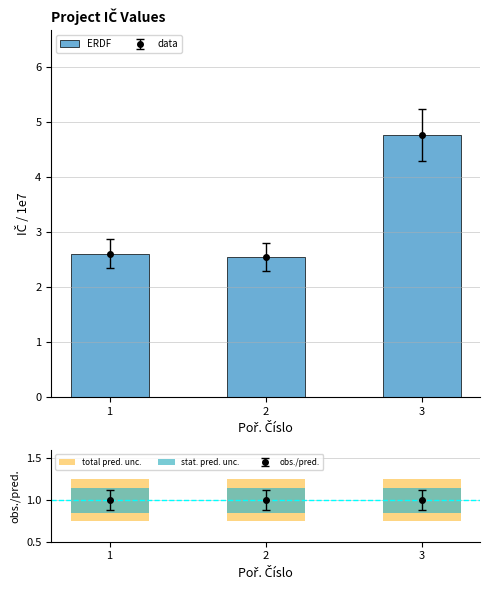

At which label is ERDF closest to 3?

1